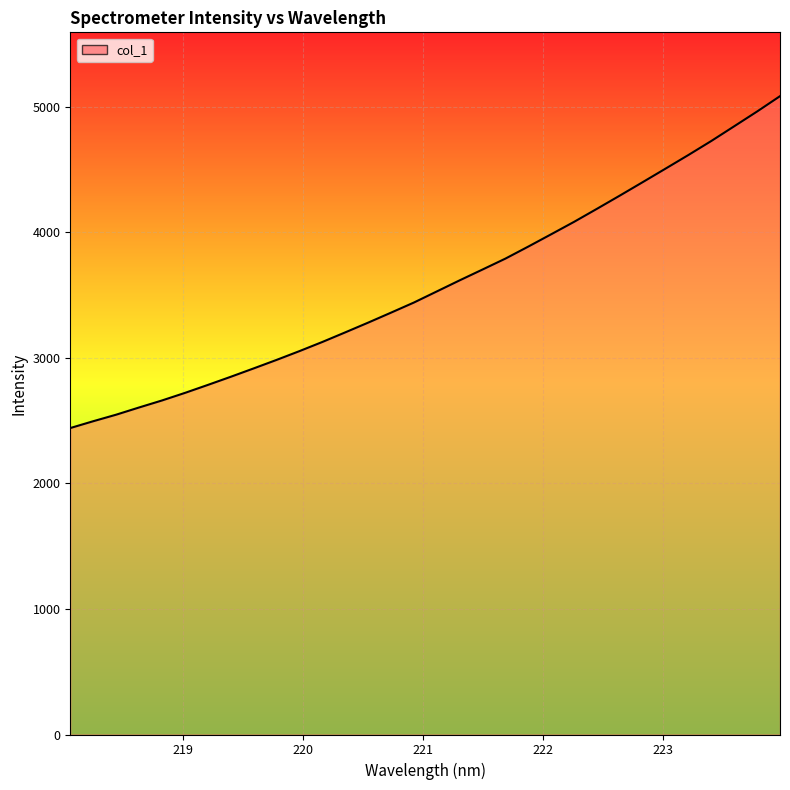

What is the maximum value shown in the chart?

5086.2